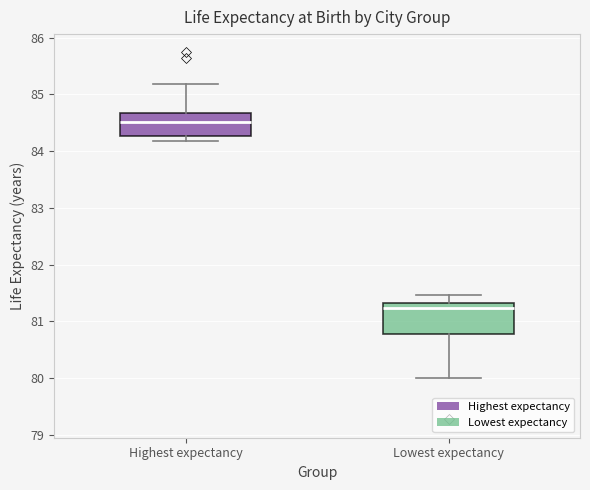

Where is the upper edge of the box for Highest expectancy on the y-axis? The values are not printed on the chart, so give them approximately, as read against the axis.

84.7